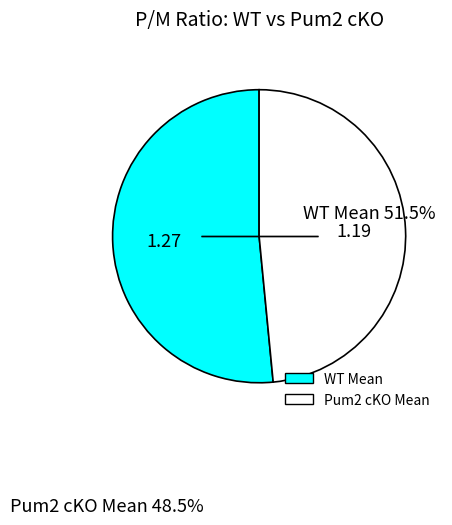

Is the sum of WT Mean and Pum2 cKO Mean greater than half?

Yes